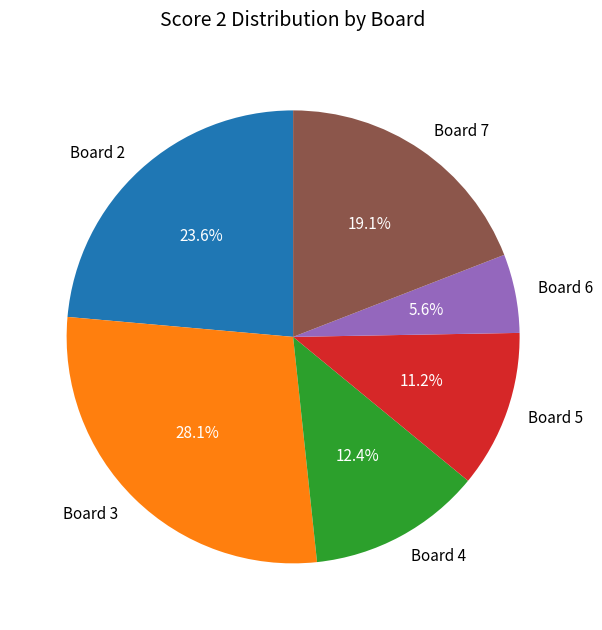

Rank the categories by value from highest to lowest.

Board 3, Board 2, Board 7, Board 4, Board 5, Board 6